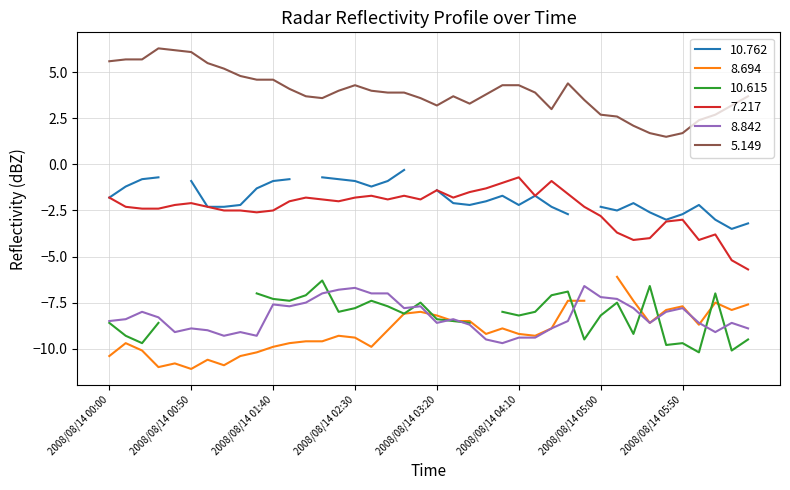

What is the label of the 32nd point from the left?

2008/08/14 05:10